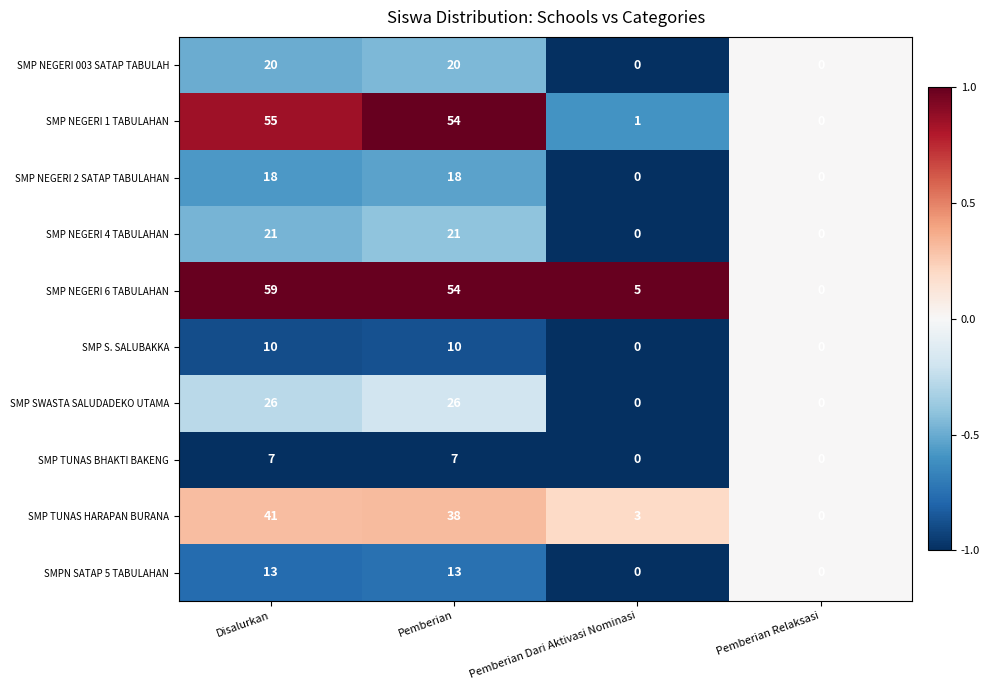

What is the difference between the maximum and minimum values in the SMP NEGERI 2 SATAP TABULAHAN series?

18